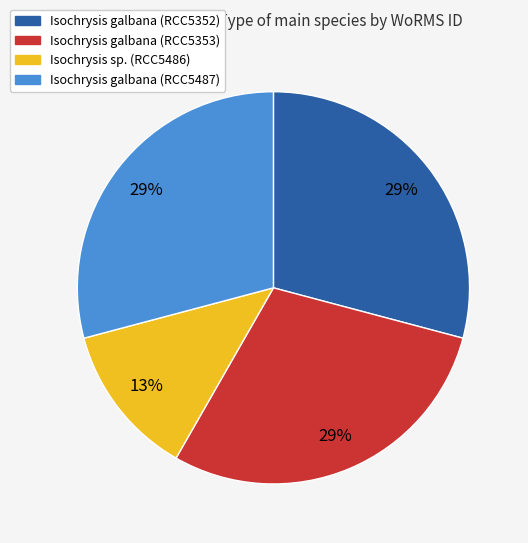

Does Isochrysis galbana (RCC5353) account for over 50% of the chart?

No